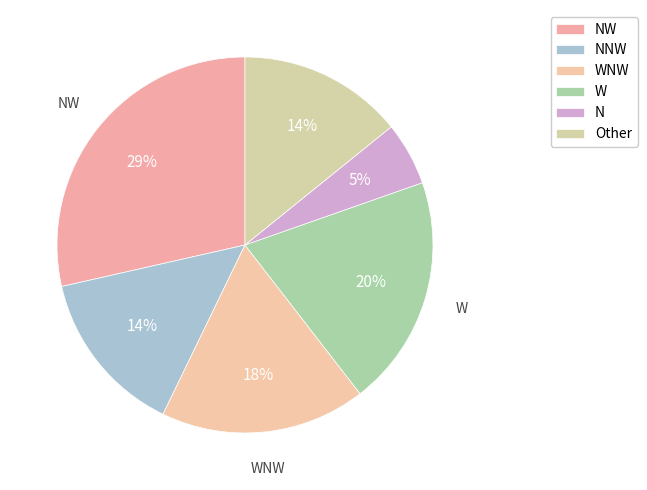

Count the number of slices in the pie.

6